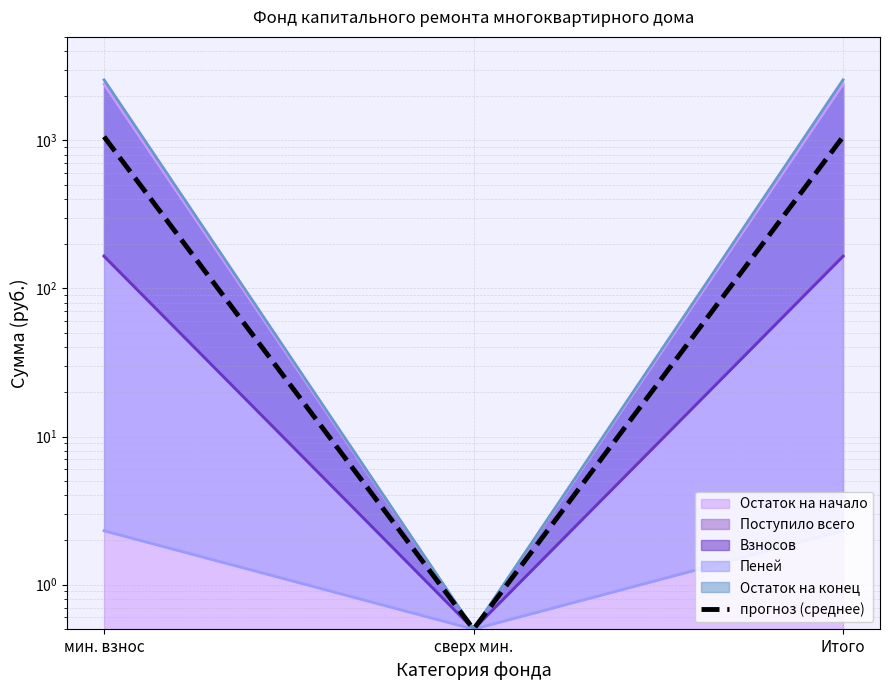

What position from the right is Итого?

1